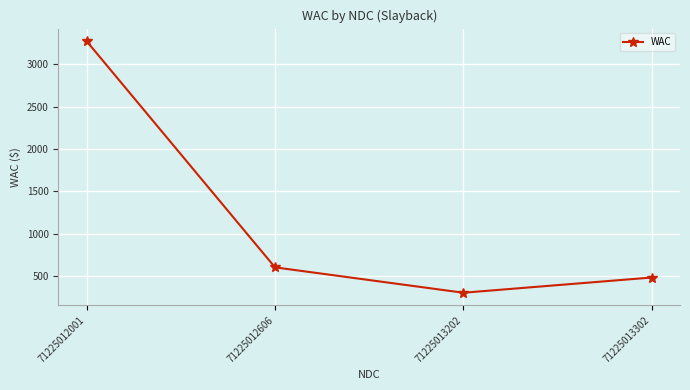

List the labels in order of value, largest first.

71225012001, 71225012606, 71225013302, 71225013202